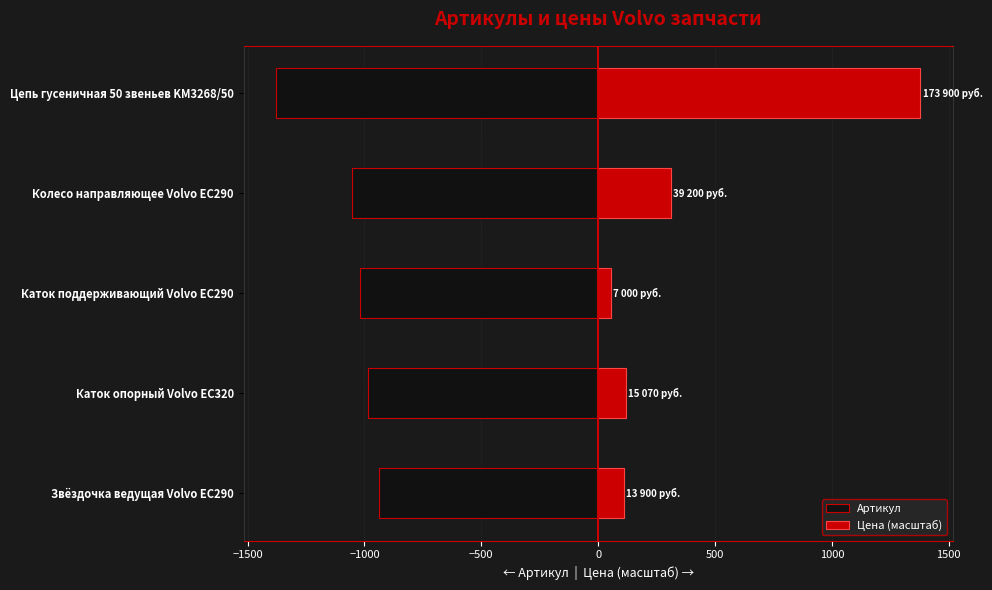

What is the difference between the maximum and minimum values in the Артикул series?

443.0